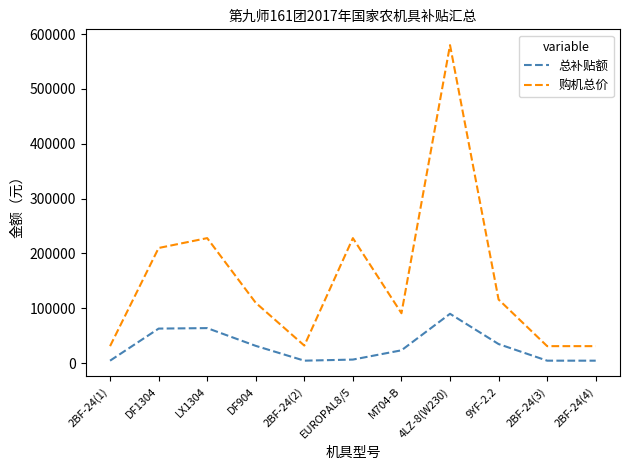

Which series has the largest total across all categories?

购机总价